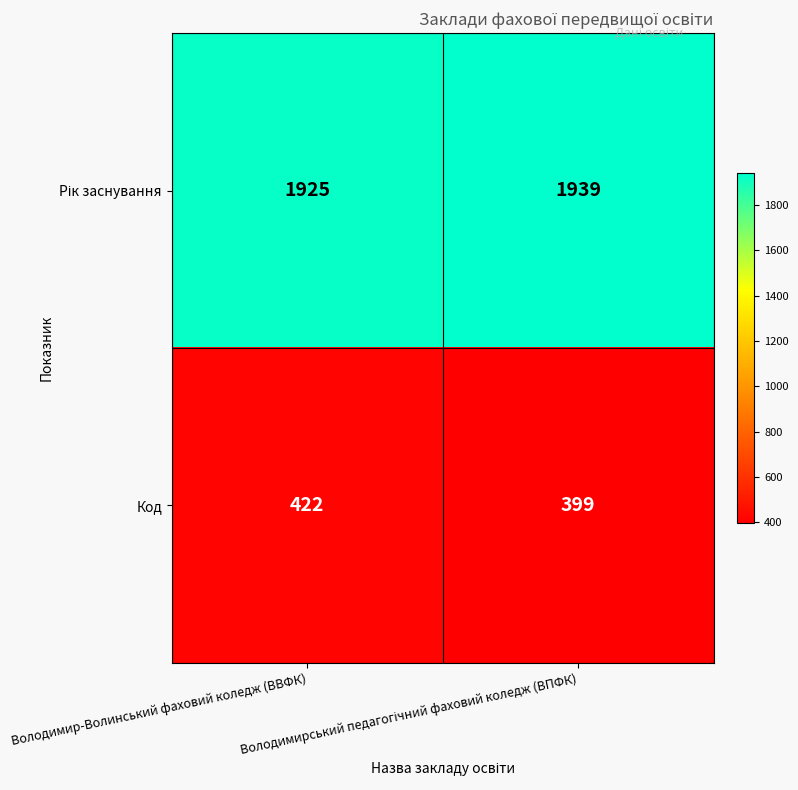

The Код series shows 422 at Володимир-Волинський фаховий коледж (ВВФК). True or false?

True